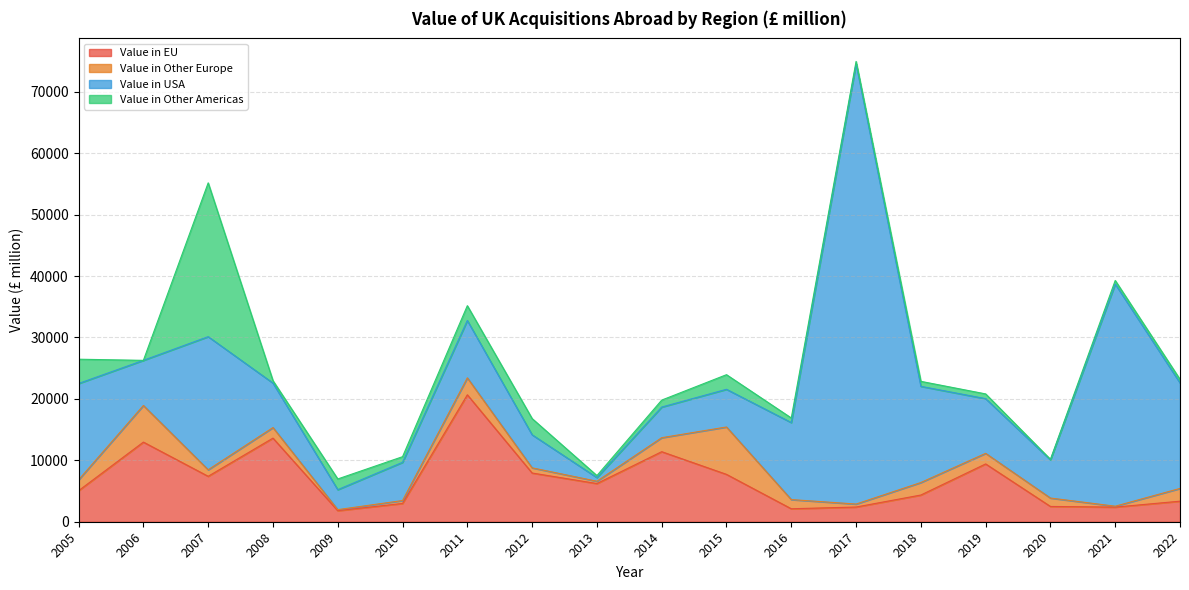

What are all the series names shown in the legend?

Value in EU, Value in Other Europe, Value in USA, Value in Other Americas